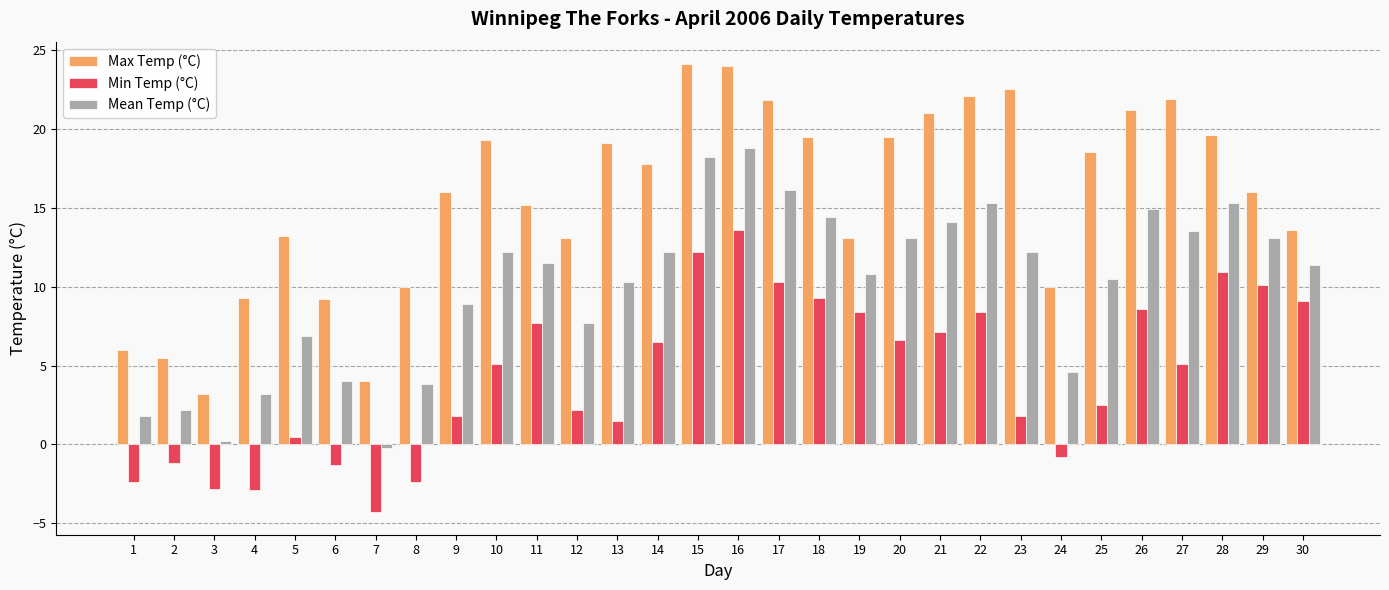

What is the value of the Min Temp (°C) bar at the 12th from the left?

2.2